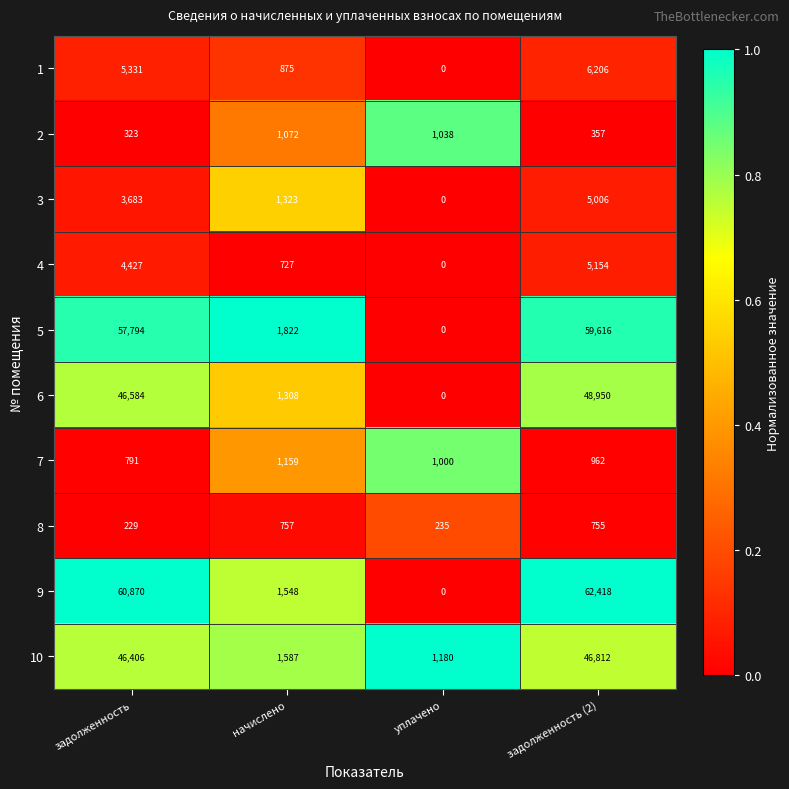

What is the total value across all series at задолженность?

226438